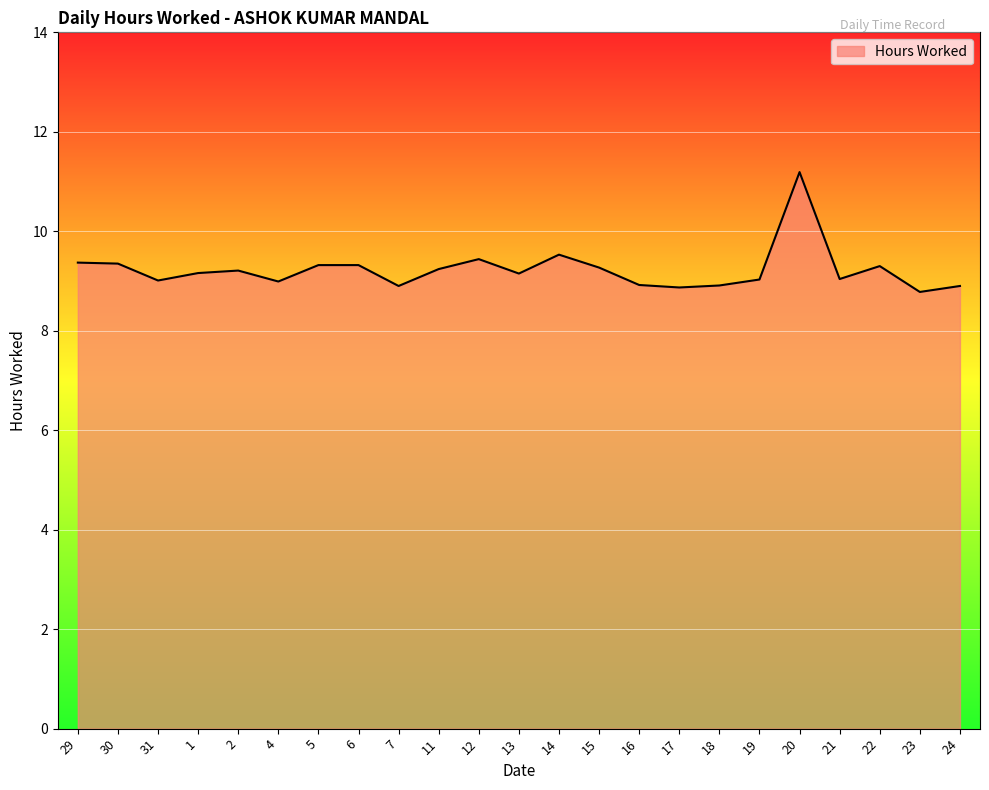

The value at 31 is 5.0. True or false?

False